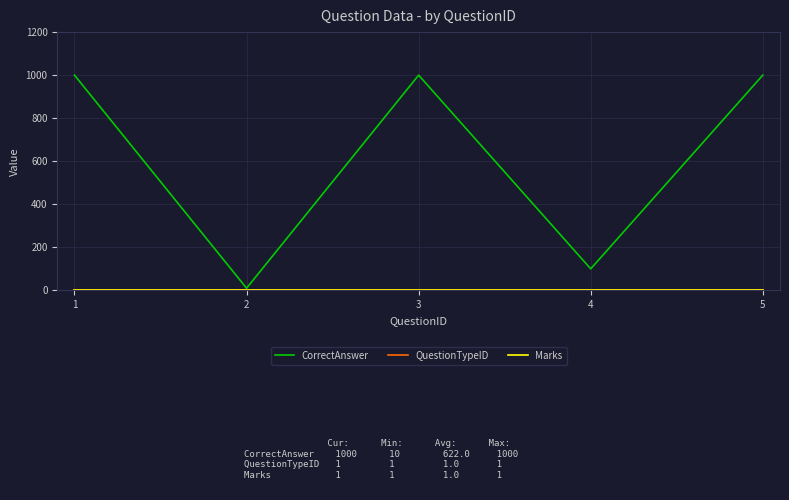

Is this an area chart (filled region under the line)?

No